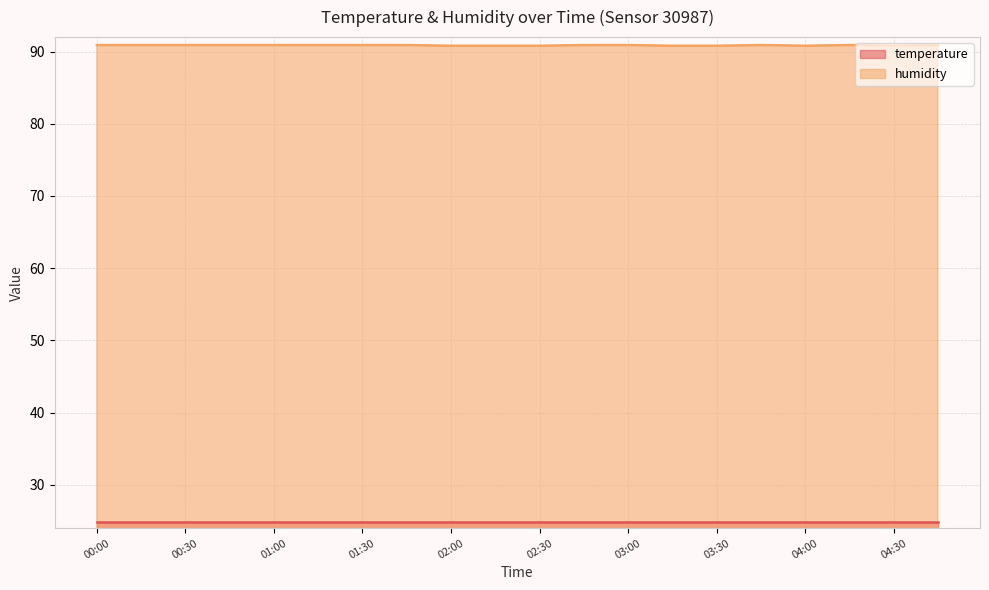

Is it true that the value at 00:45 is 42.6?

False